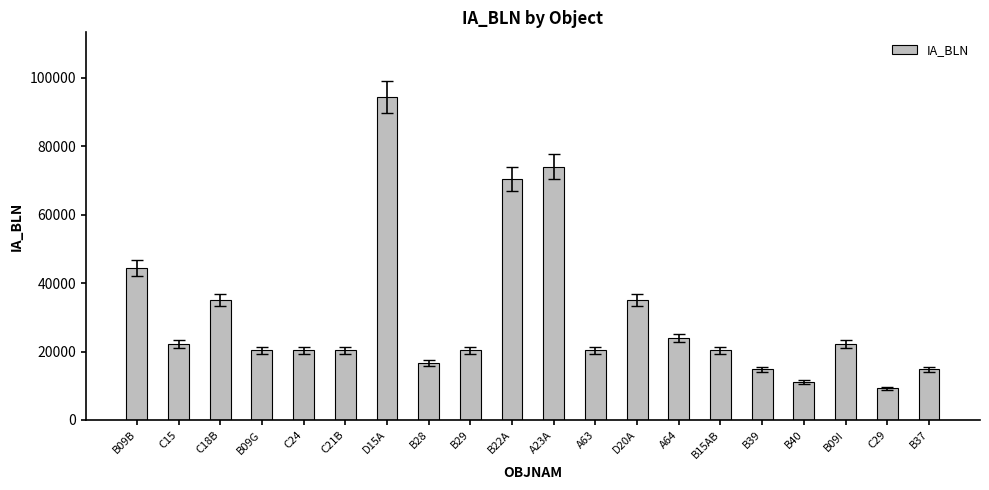

The value at C15 is 22224. True or false?

True